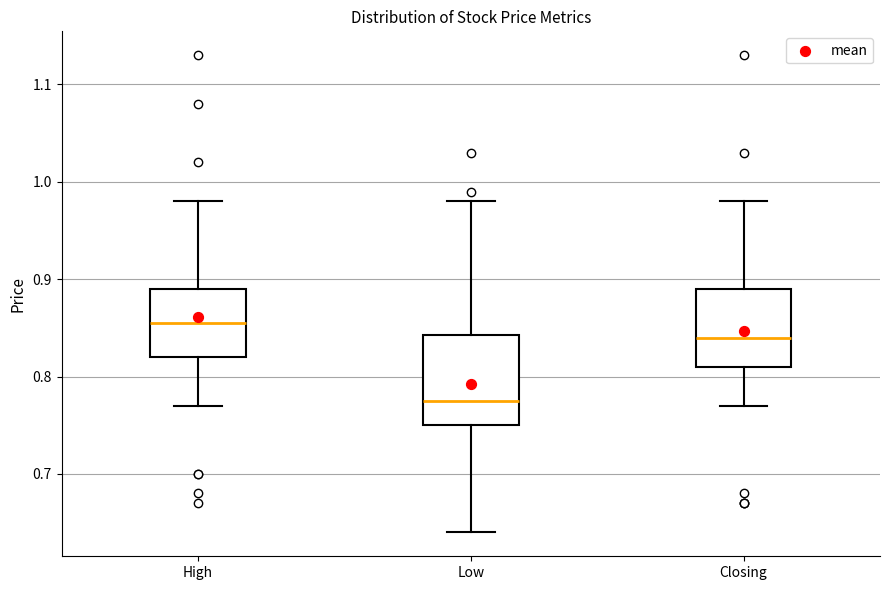

Which box has the highest median line?

High